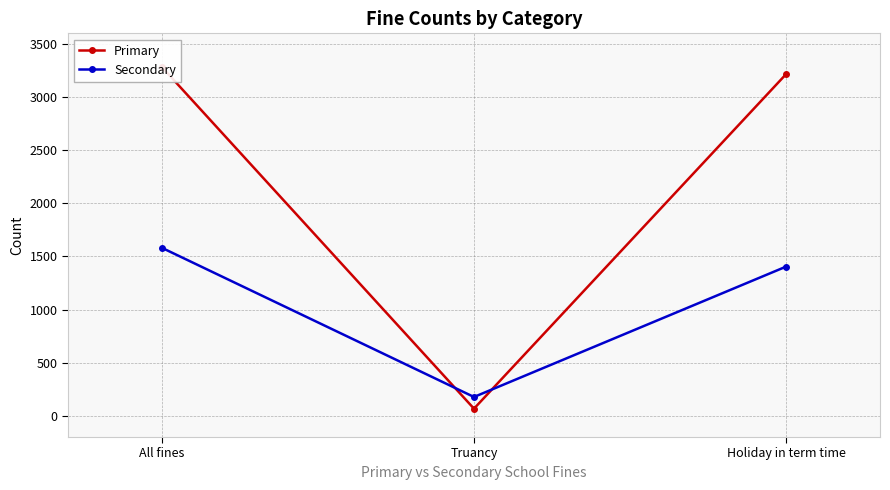

At which label is Secondary closest to 879?

Holiday in term time